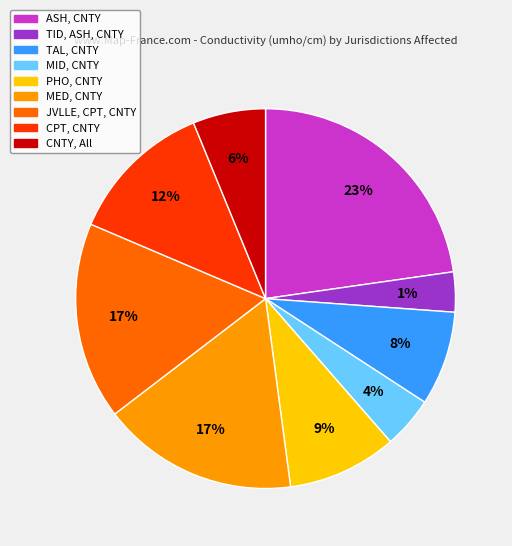

Does TAL, CNTY (E8) represent more than half of the total?

No